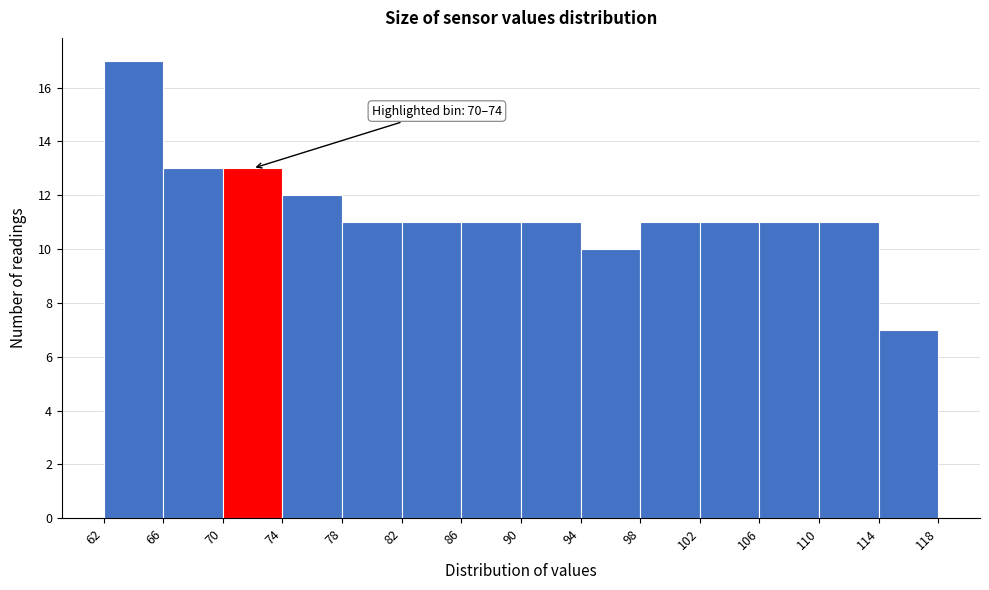

Which range on the x-axis has the tallest bar?

62 to 66